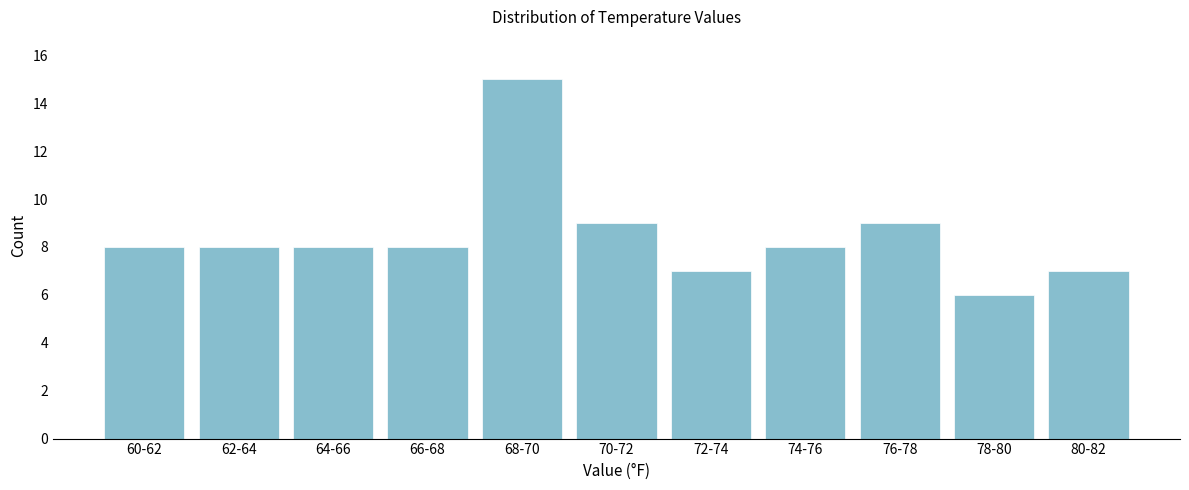

Reading left to right, extract all data points from this chart.

8	8	8	8	15	9	7	8	9	6	7